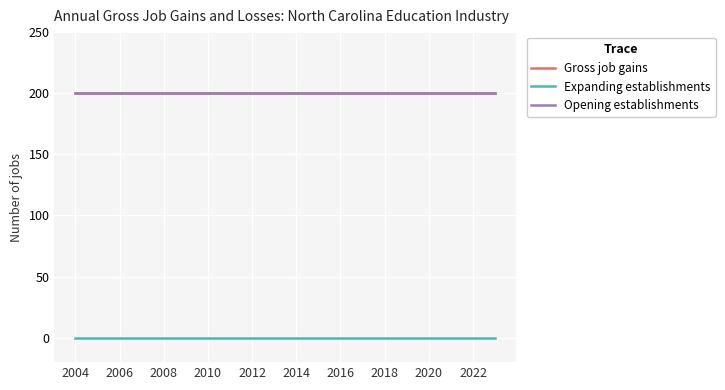

Reading left to right, transcribe all the data shown in this chart.

Gross job gains: 200	200	200	200	200	200	200	200	200	200	200	200	200	200	200	200	200	200	200	200
Expanding establishments: 0	0	0	0	0	0	0	0	0	0	0	0	0	0	0	0	0	0	0	0
Opening establishments: 200	200	200	200	200	200	200	200	200	200	200	200	200	200	200	200	200	200	200	200